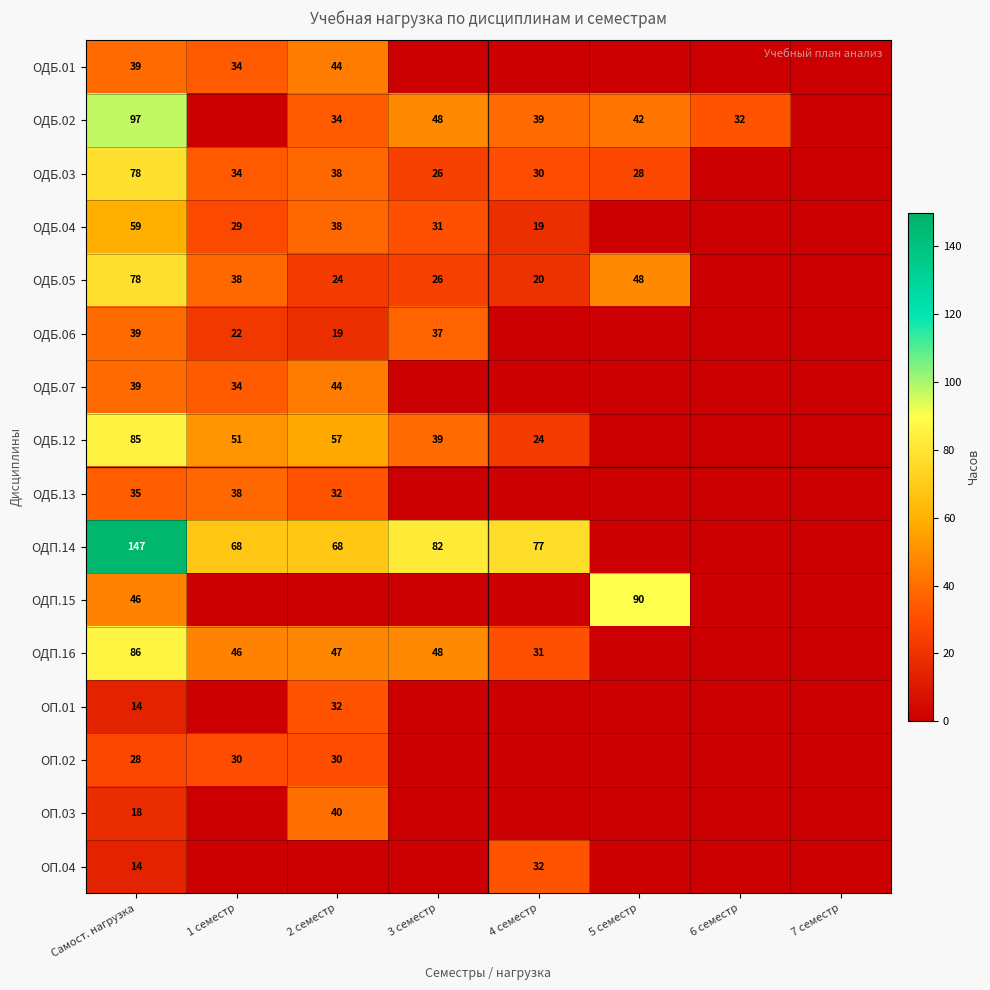

What is the total value across all series at Самост. нагрузка?

902